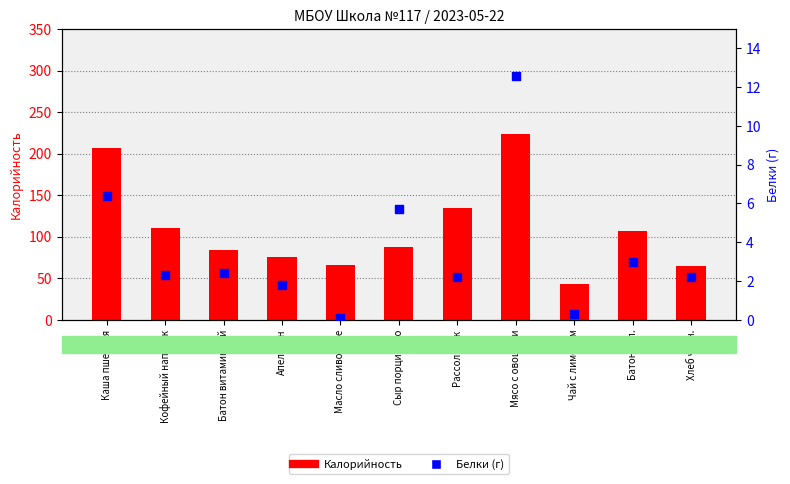

Which series has the largest total across all categories?

Калорийность